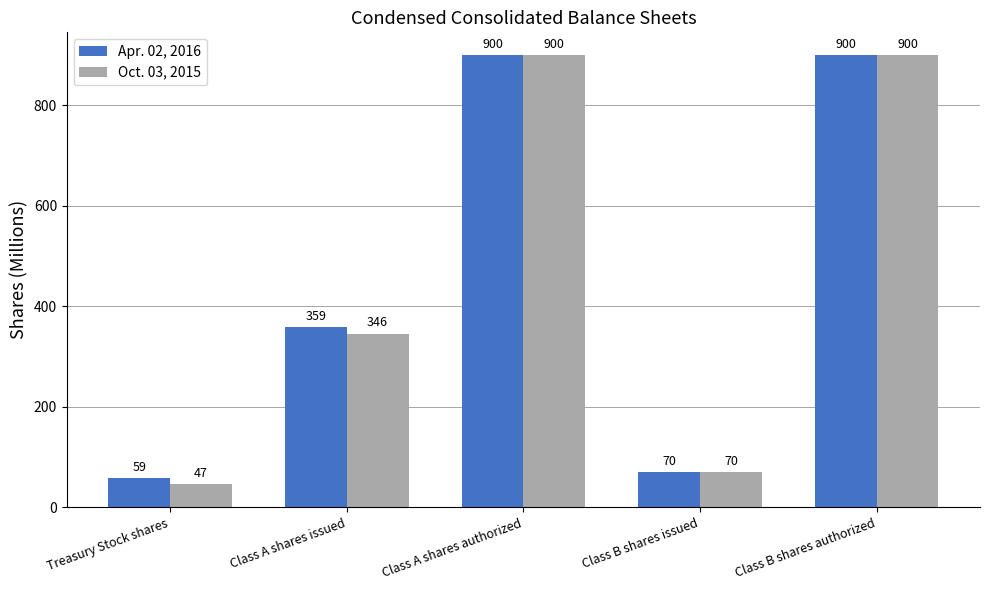

What is the value of the Apr. 02, 2016 bar at the 1st from the left?

59